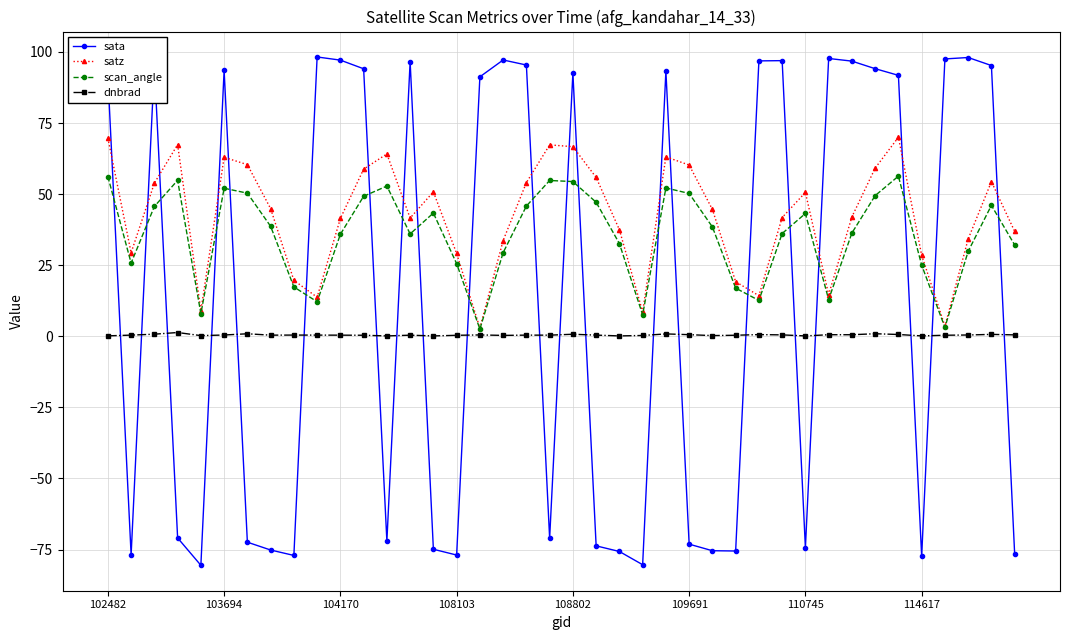

Rank the series by their maximum value, from lowest to highest.

dnbrad, scan_angle, satz, sata